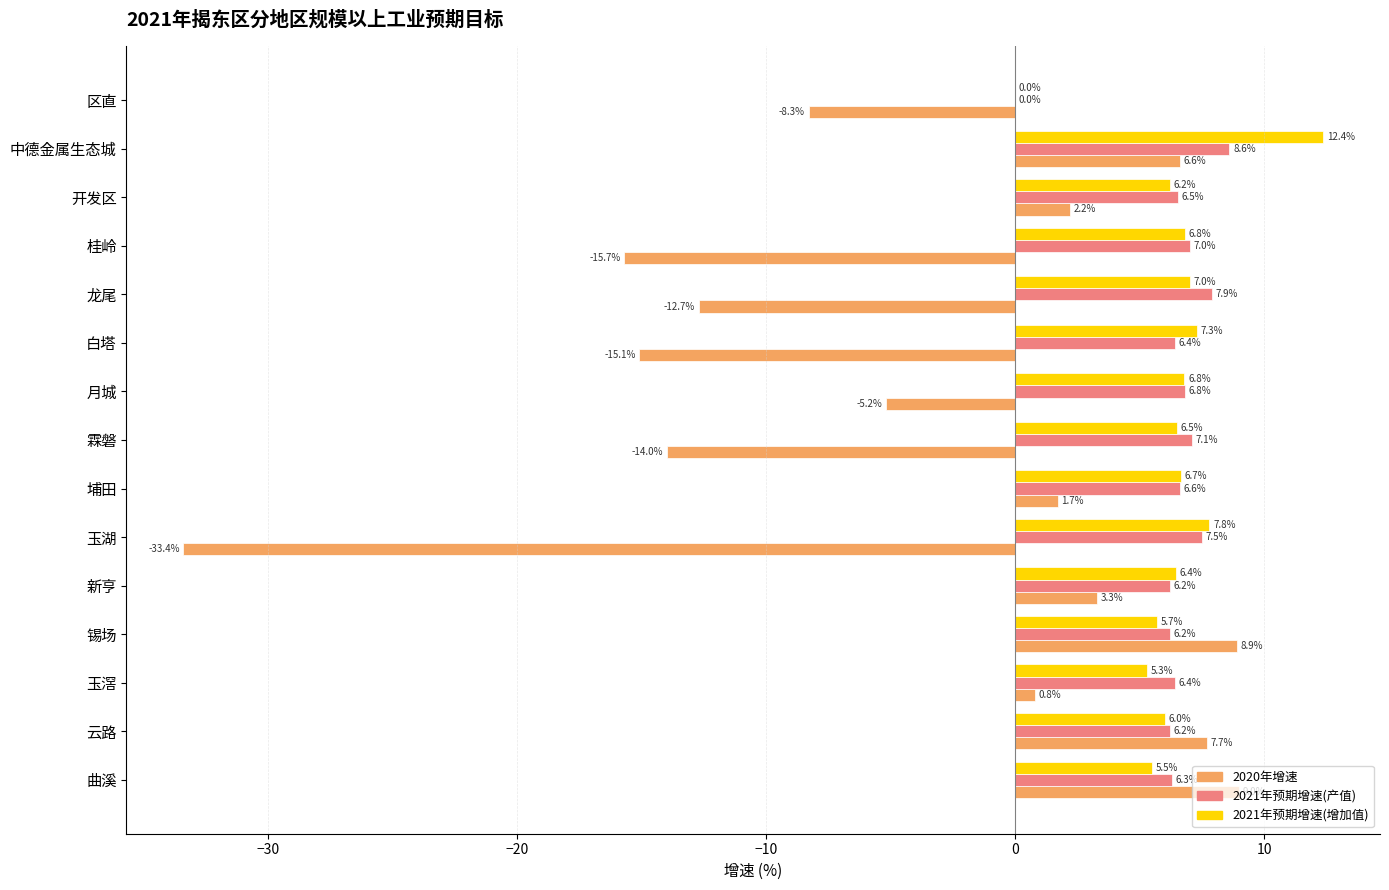

Count the number of data series in this chart.

3